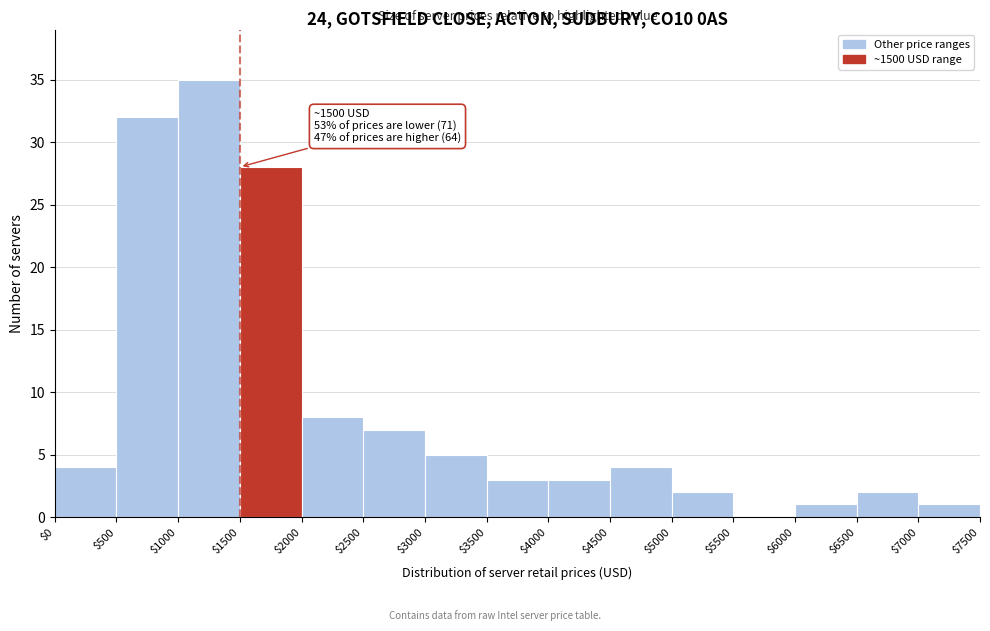

Over which range of the x-axis is the bar tallest?

$1000 to $1500